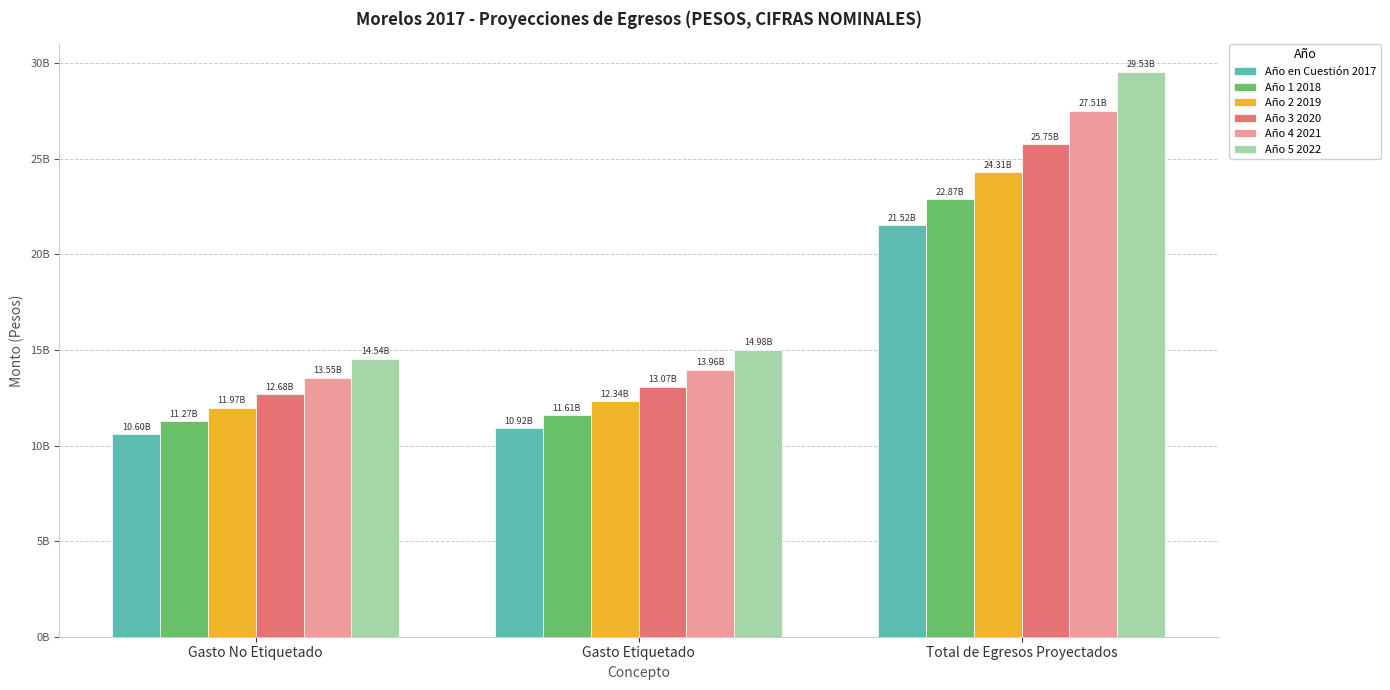

Reading left to right, what are all the values shown in this chart?

Año en Cuestión 2017: 10598012000.0	10918415000.0	21516427000.0
Año 1 2018: 11265209842.8	11605783816.0	22870993658.8
Año 2 2019: 11974692757.3	12336716080.0	24311408837.3
Año 3 2020: 12683905910.3	13067370427.0	25751276337.3
Año 4 2021: 13550077160.7	13959728086.0	27509805246.7
Año 5 2022: 14543230069.0	14982906356.0	29526136425.0